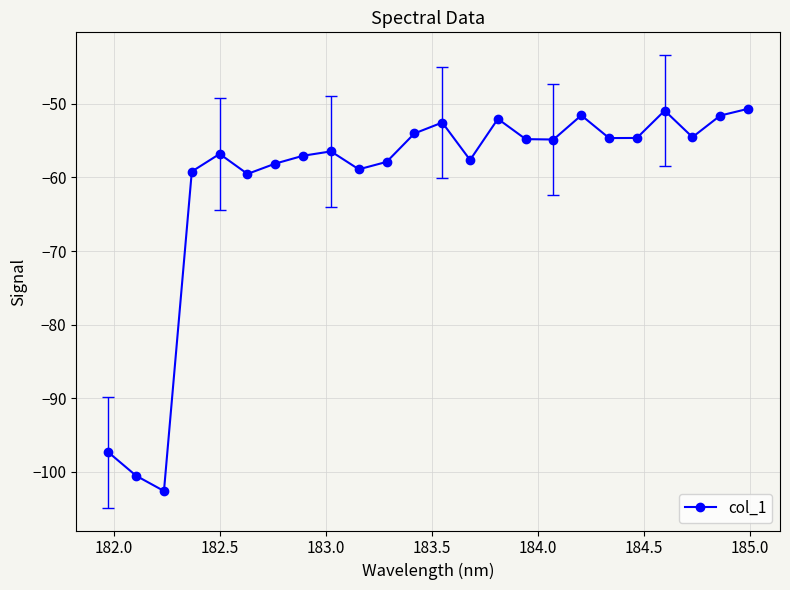

What is the minimum value shown in the chart?

-102.6